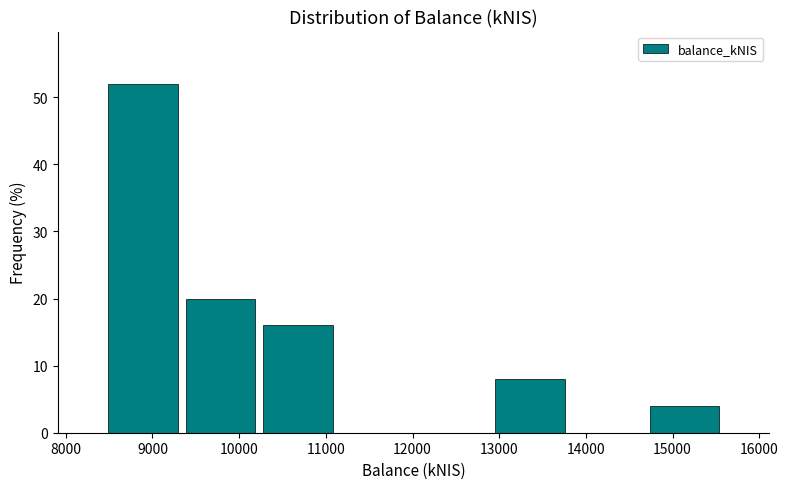

Which range on the x-axis has the tallest bar?

8400 to 9300